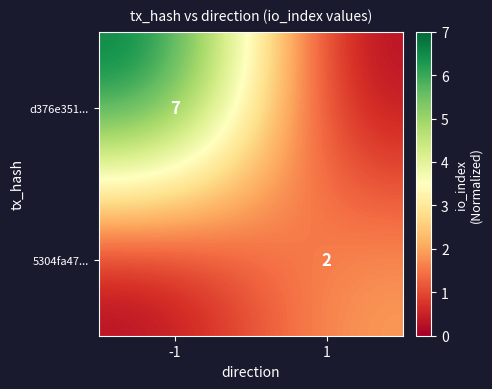

The value of d376e351... at -1 is 12. True or false?

False